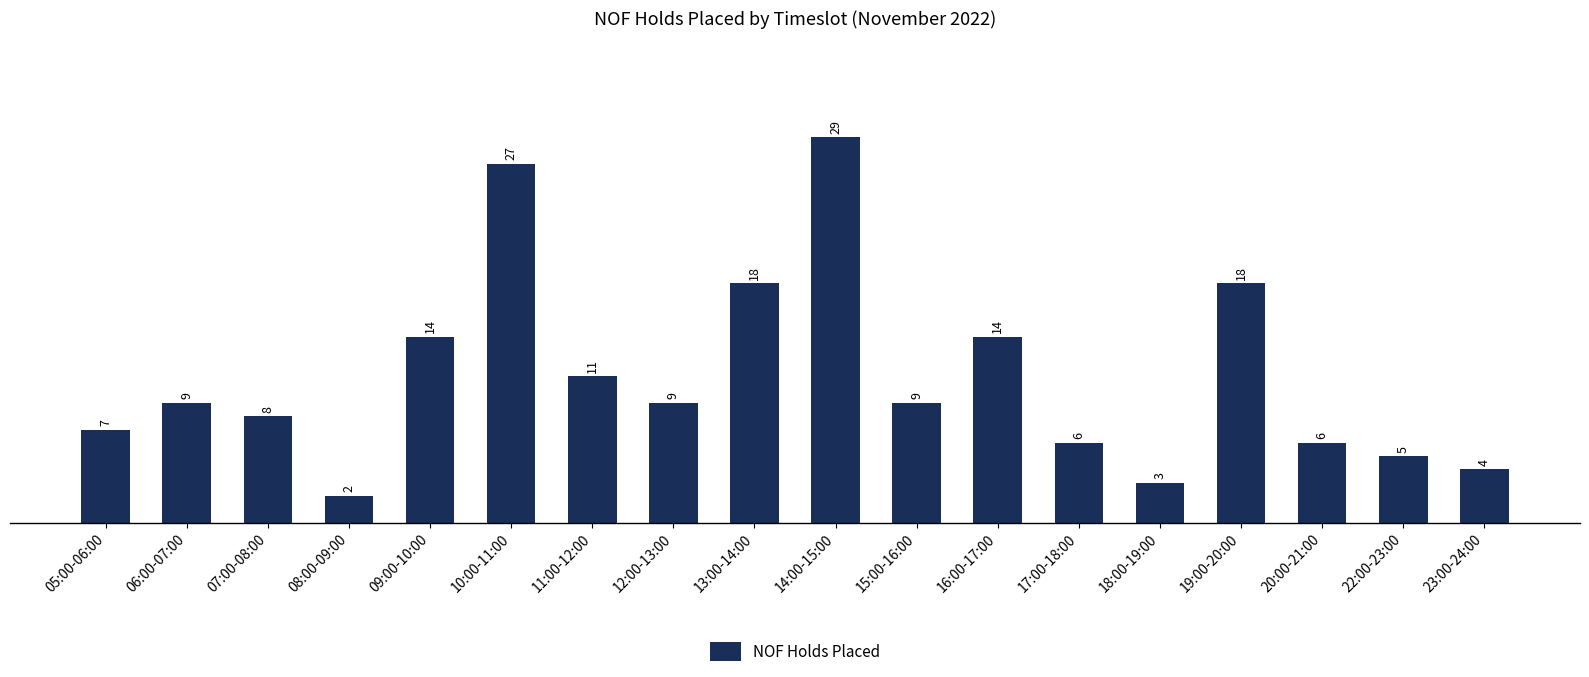

Which category has the highest value across all series?

14:00-15:00